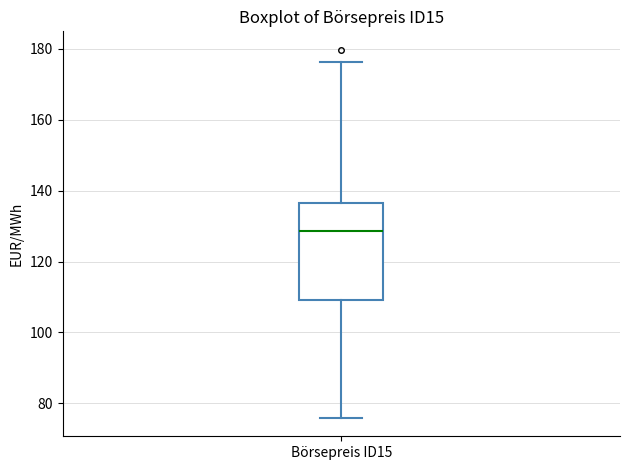

Where is the lower edge of the box for Börsepreis ID15 on the y-axis? The values are not printed on the chart, so give them approximately, as read against the axis.

110